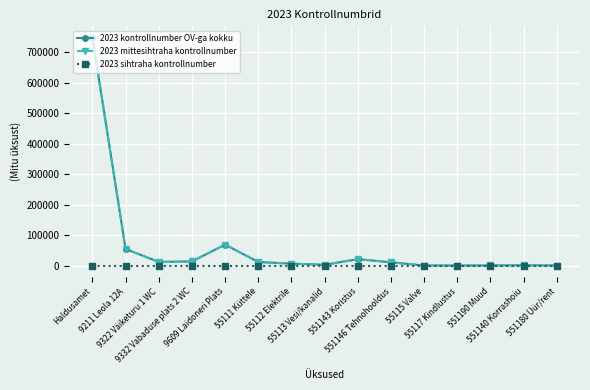

Is it true that 2023 mittesihtraha kontrollnumber equals 228 at 551190 Muud?

False